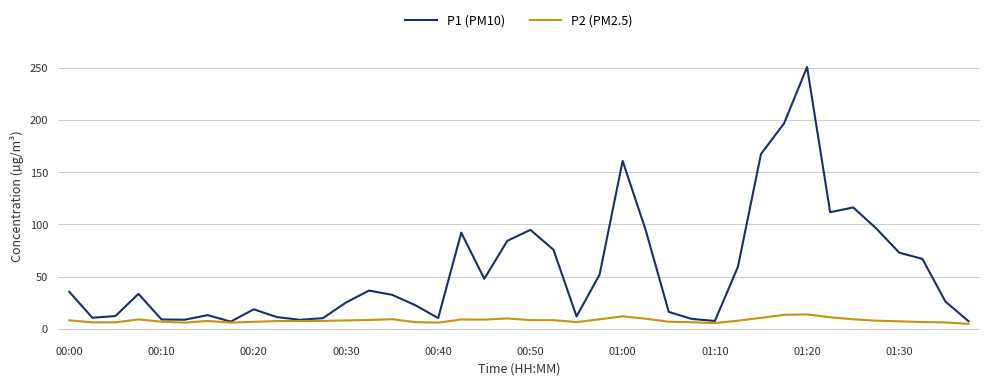

Which series has the largest range (max minus min)?

P1 (PM10)